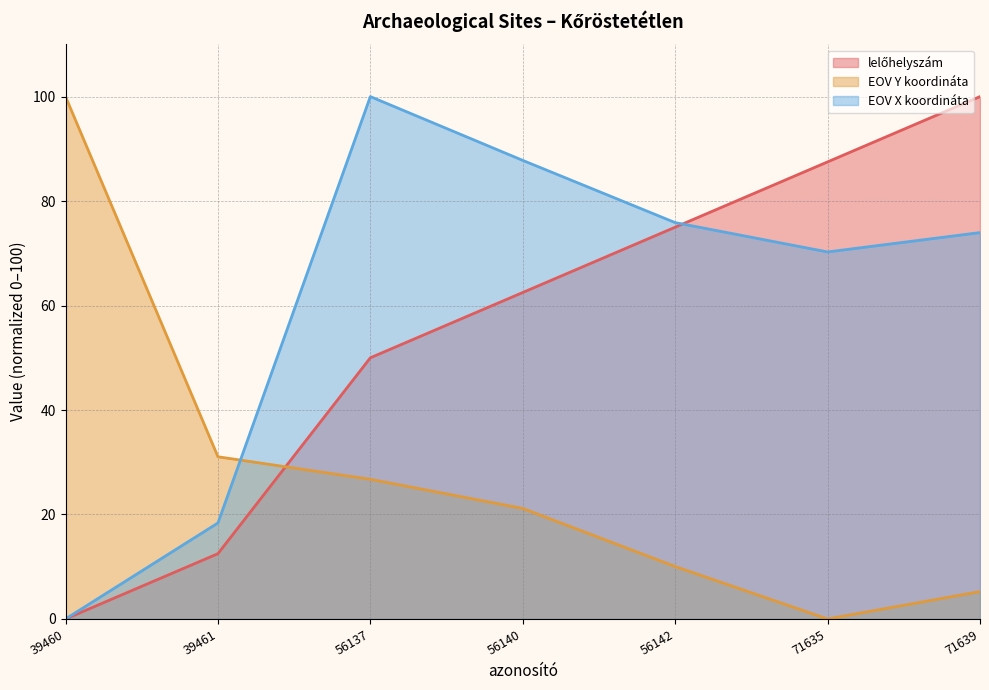

Is the value of EOV X koordináta at 56140 greater than the value of EOV Y koordináta at 56137?

Yes